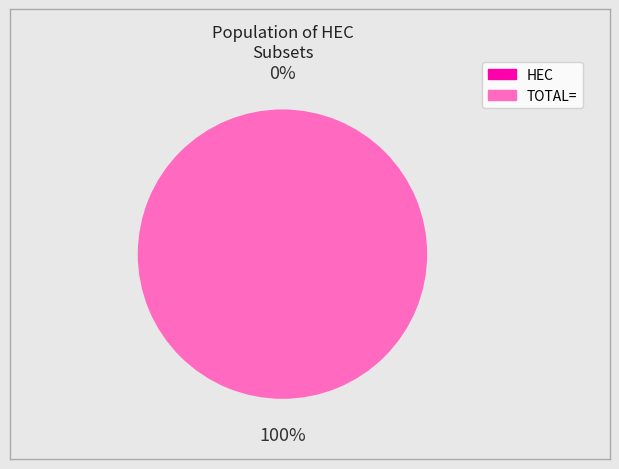

Which slice is the largest?

TOTAL=